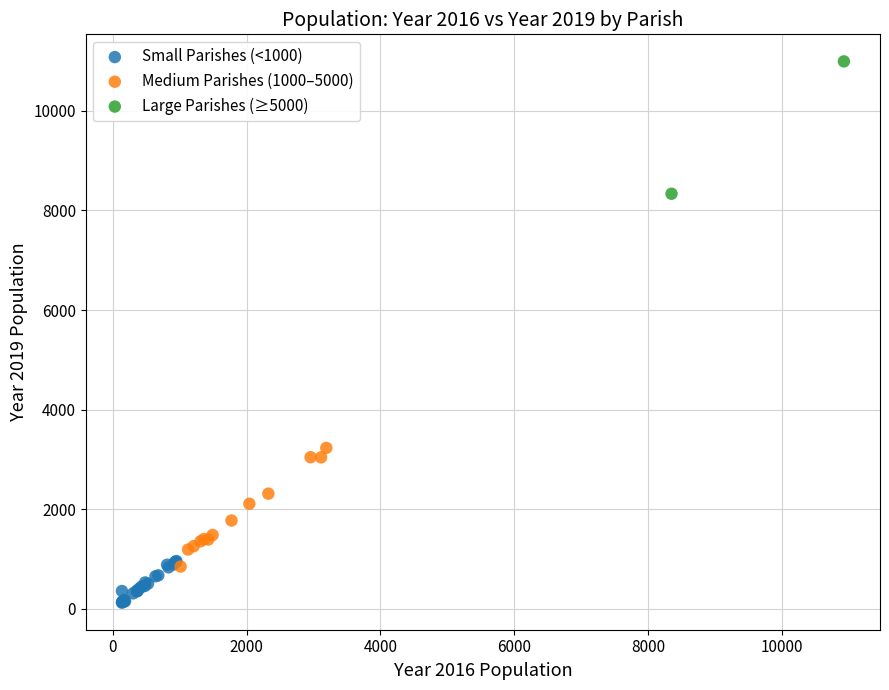

What are all the series names shown in the legend?

Small Parishes (<1000), Medium Parishes (1000–5000), Large Parishes (≥5000)